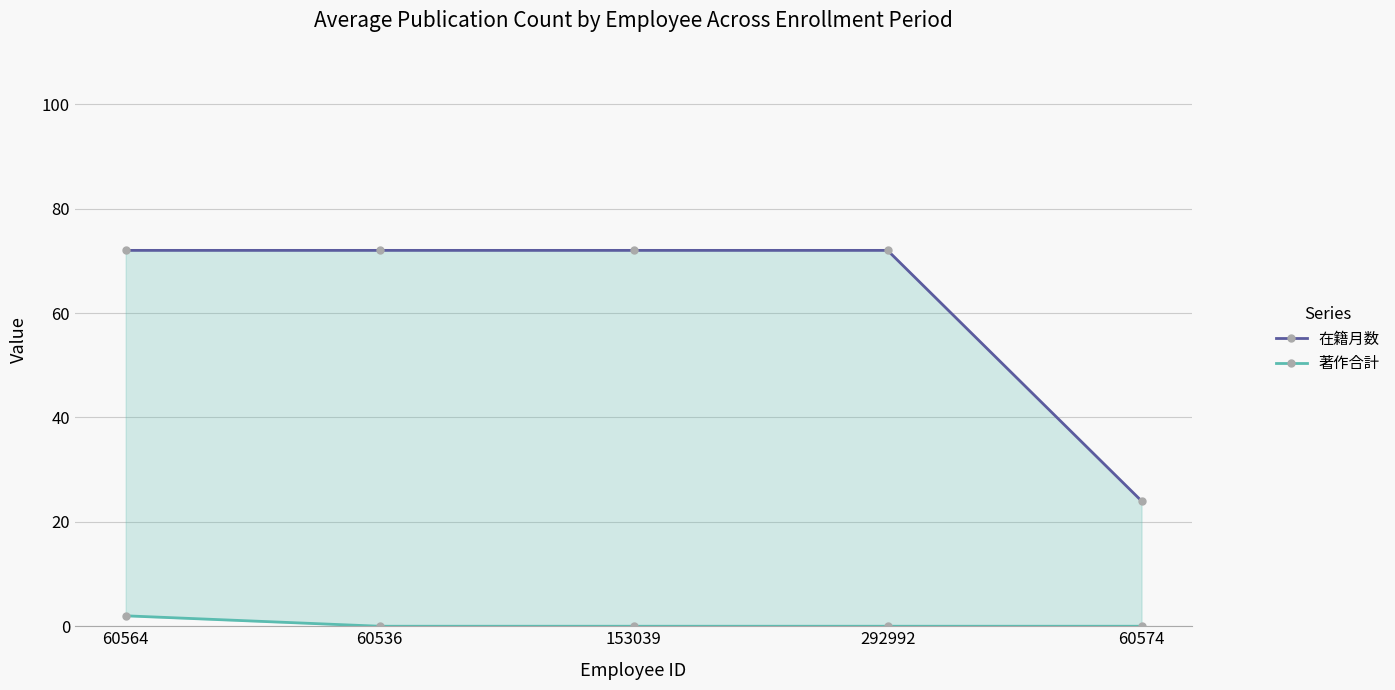

Which category has the lowest value in the 在籍月数 series?

60574